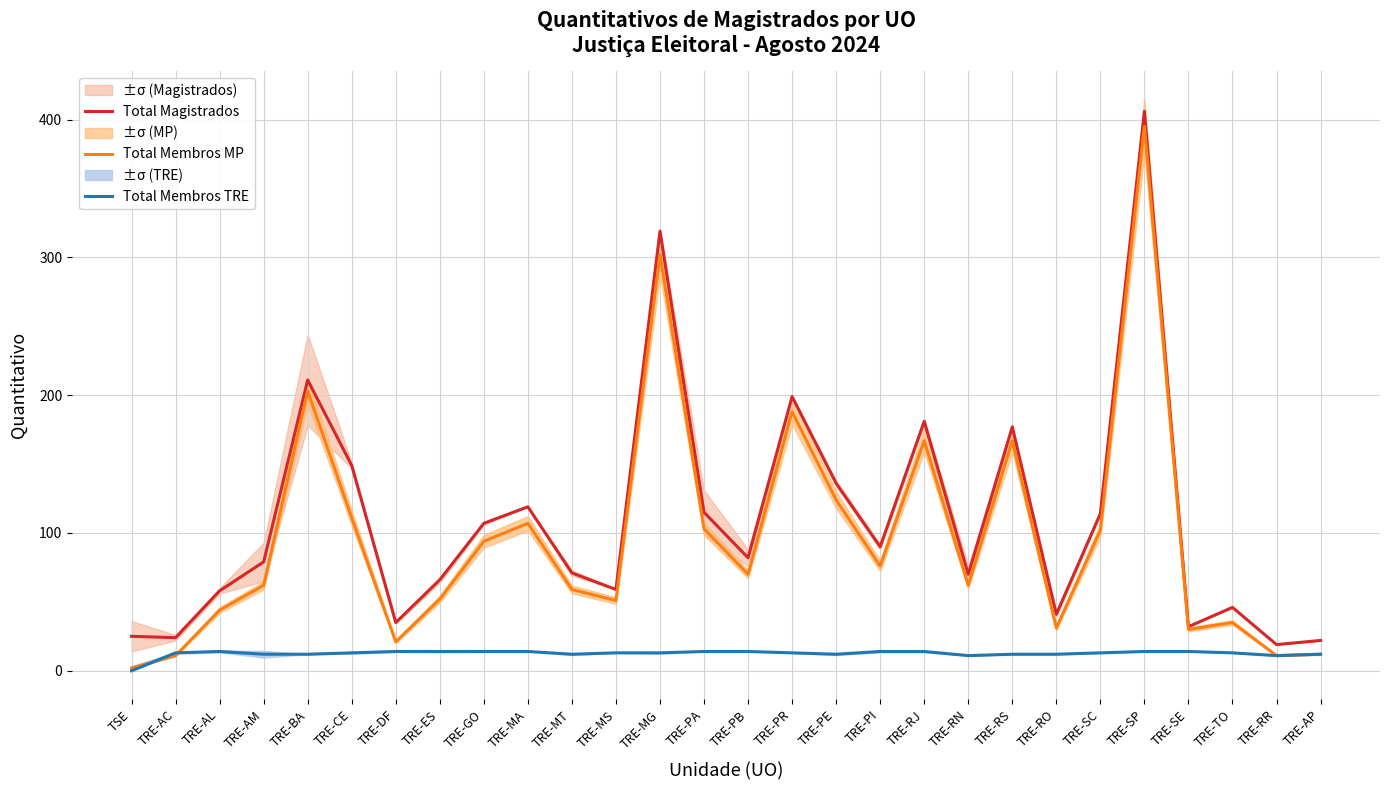

How many times do Total Membros TRE and Total Membros MP cross each other?

2